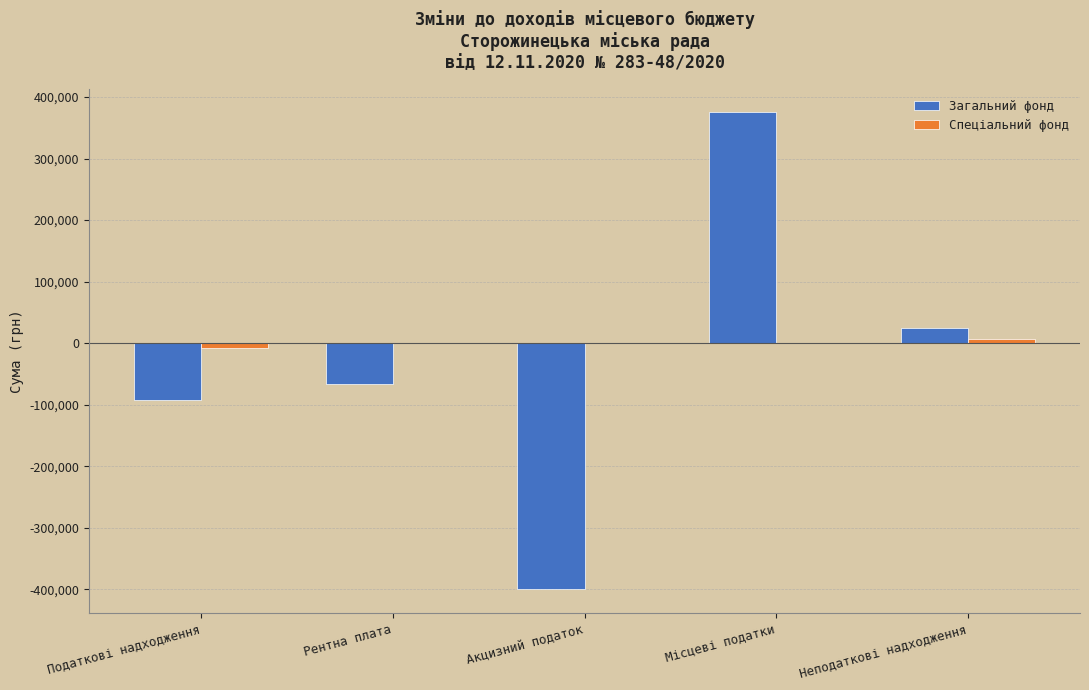

The Загальний фонд series shows -92000 at Податкові надходження. True or false?

True